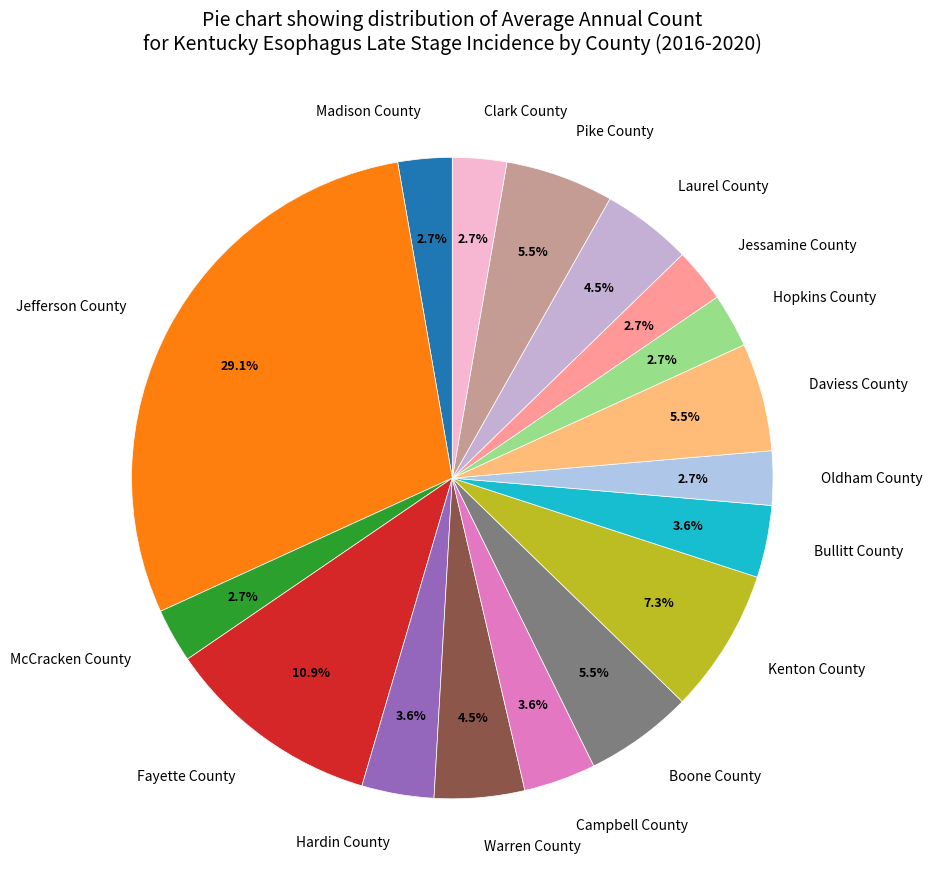

Between Campbell County and Jessamine County, which is larger?

Campbell County